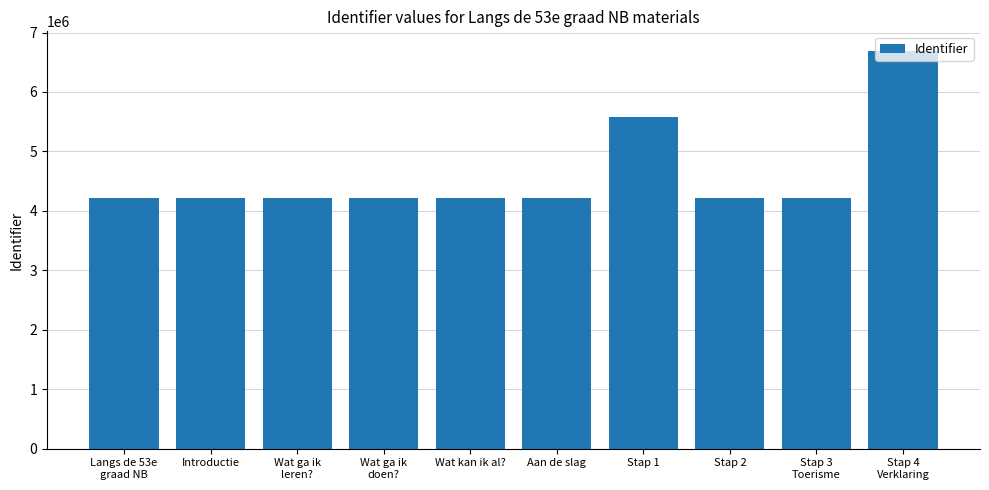

What is the maximum value shown in the chart?

6685573